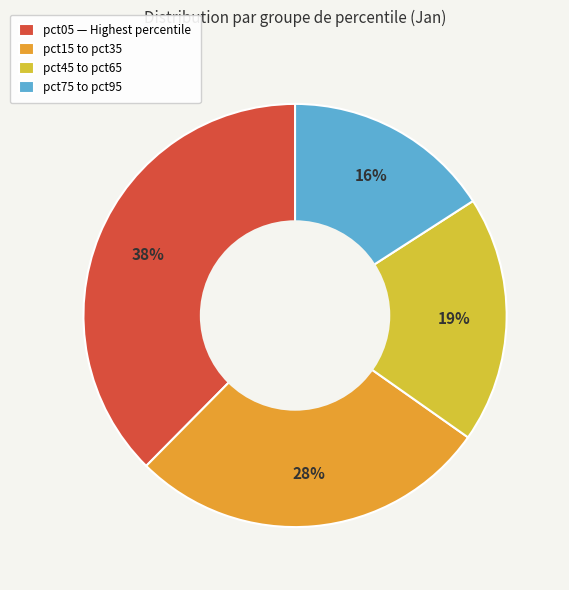

How many slices are in this pie chart?

4